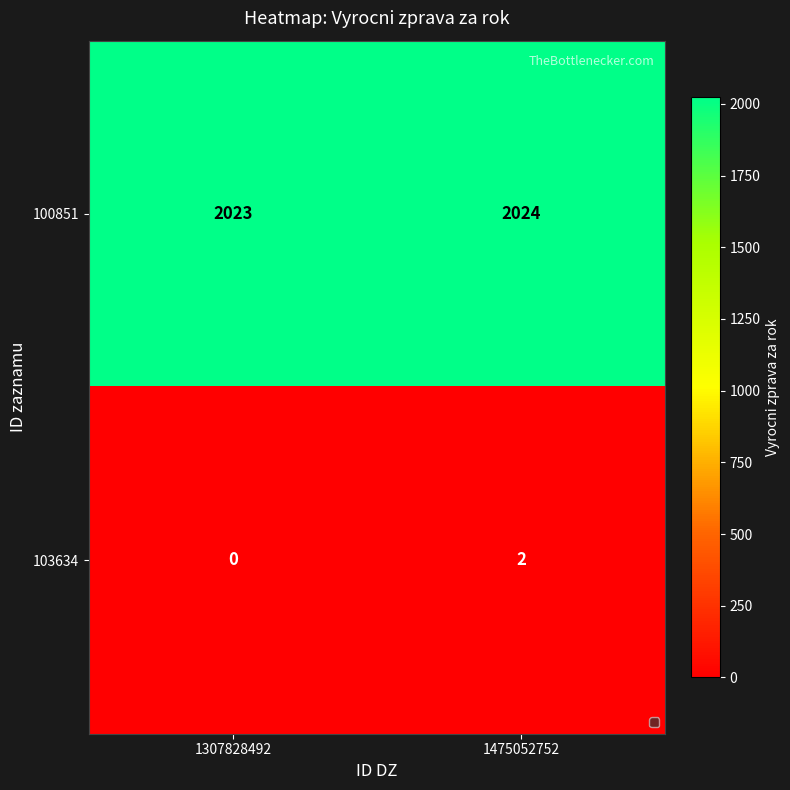

What is the average value of the 100851 series?

2024